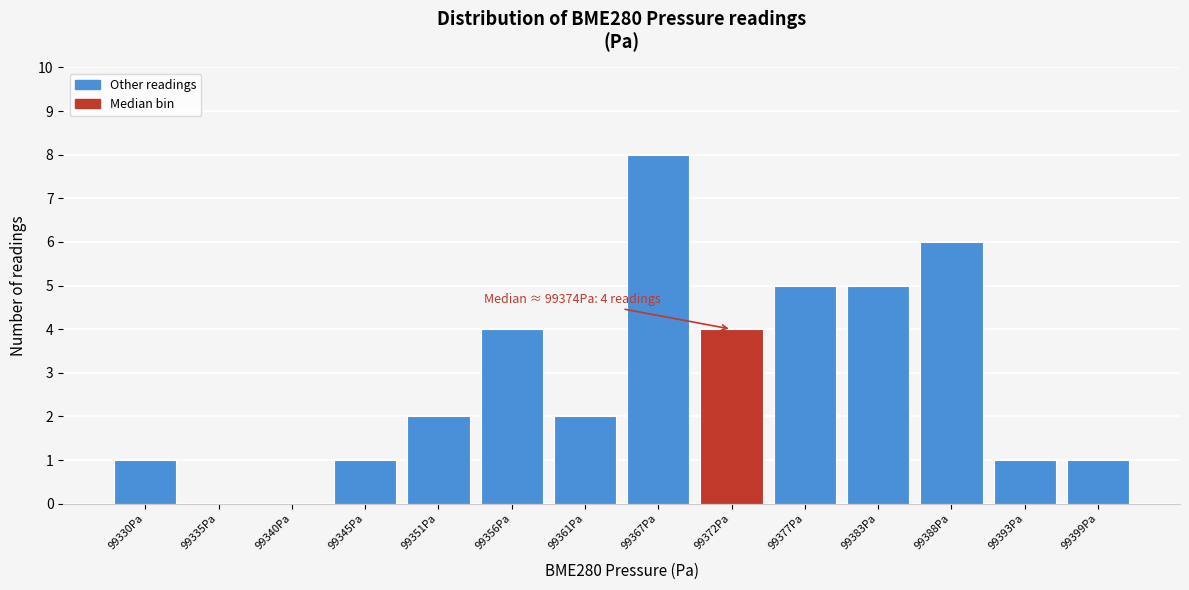

Reading right to left, list all the values displayed in this chart.

99399Pa=1	99393Pa=1	99388Pa=6	99383Pa=5	99377Pa=5	99372Pa=4	99367Pa=8	99361Pa=2	99356Pa=4	99351Pa=2	99345Pa=1	99340Pa=0	99335Pa=0	99330Pa=1